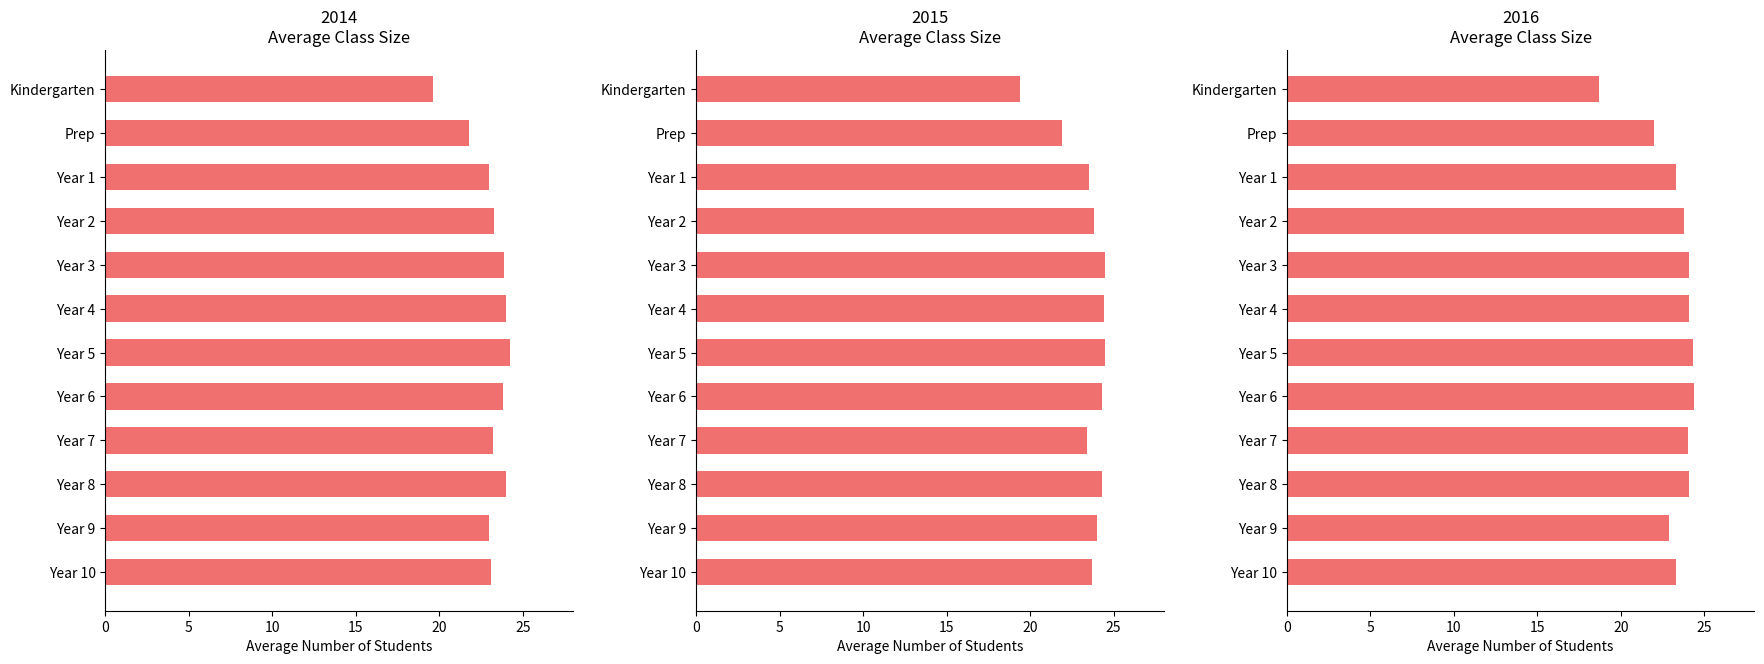

Count the number of data series in this chart.

3